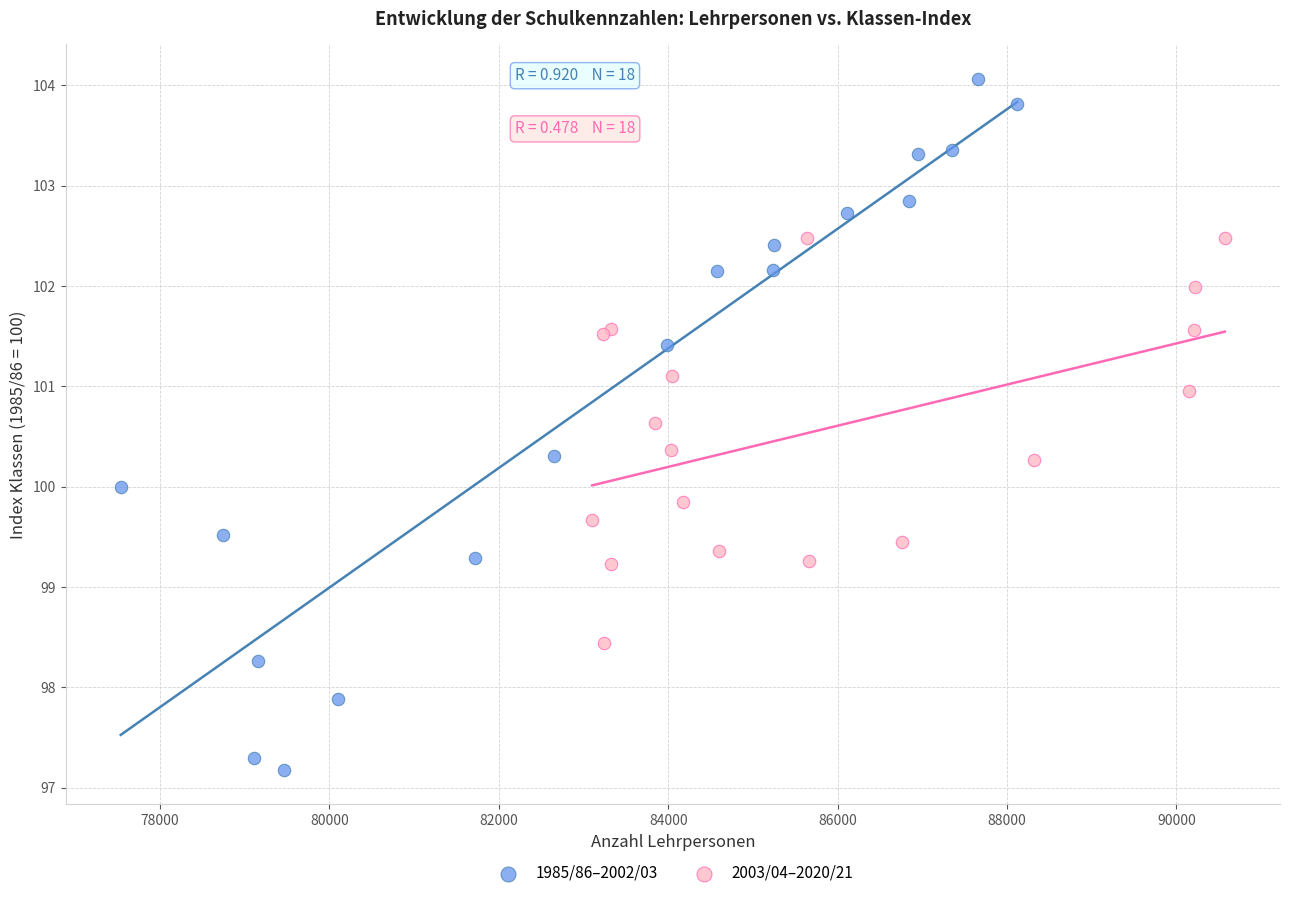

Which series has the largest Y range (max minus min)?

1985/86–2002/03